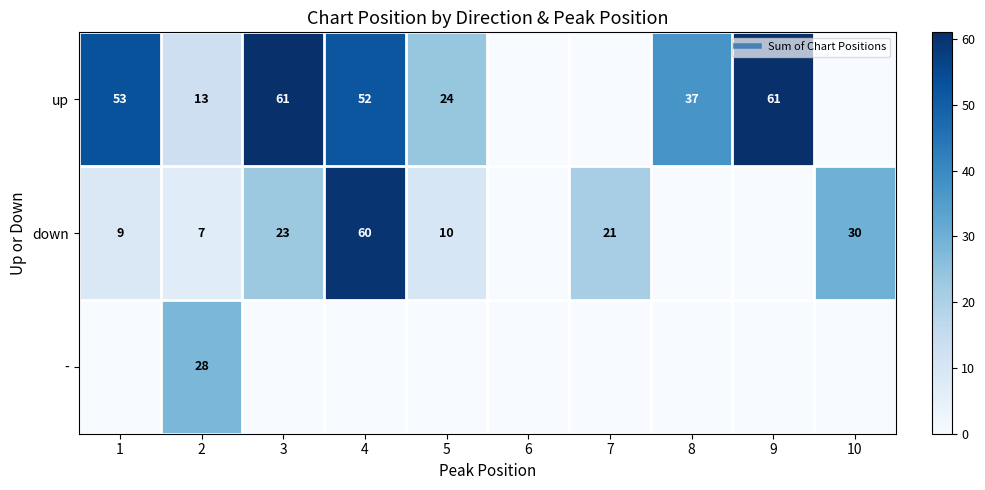

Where is up nearest to the value 30?

5